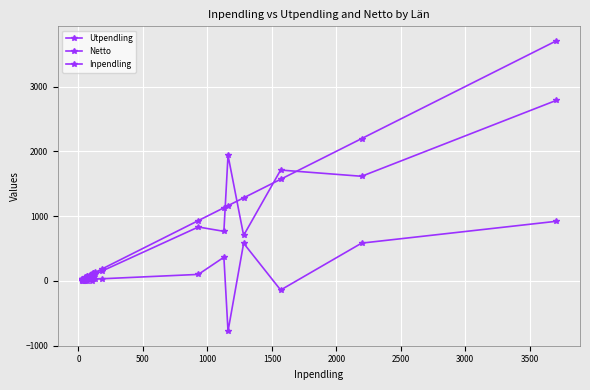

How many data points in Netto are less than 29?

9